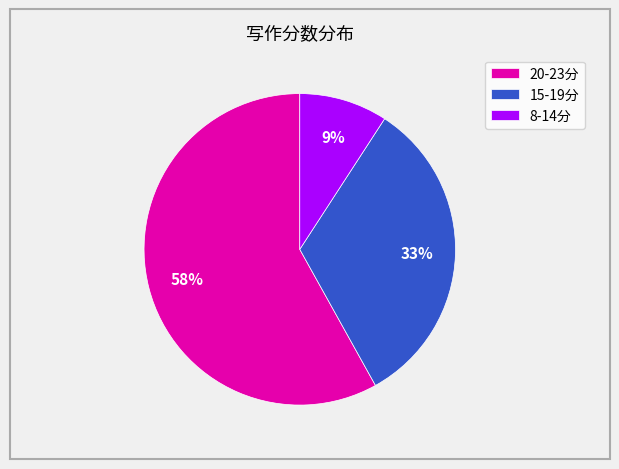

Rank the categories by value from lowest to highest.

8-14分, 15-19分, 20-23分